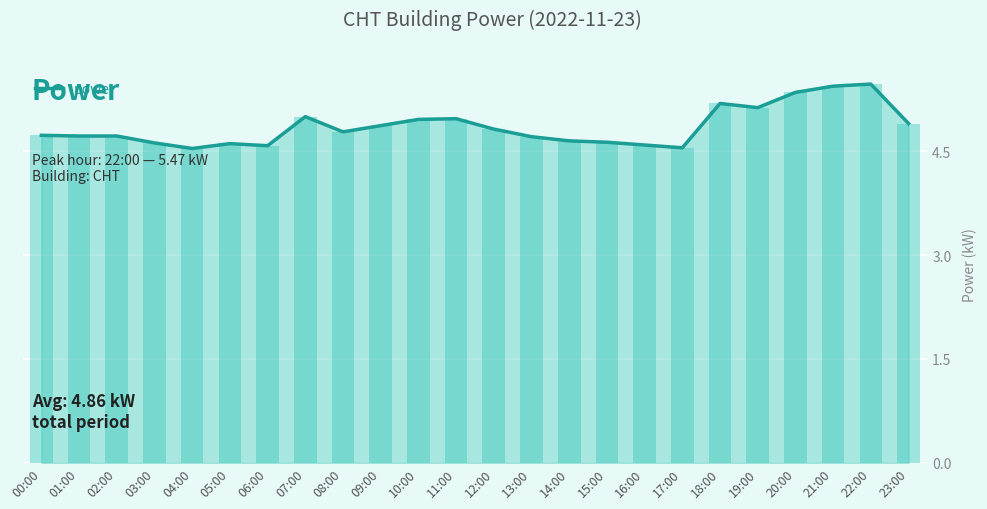

How many categories are shown in the chart?

24